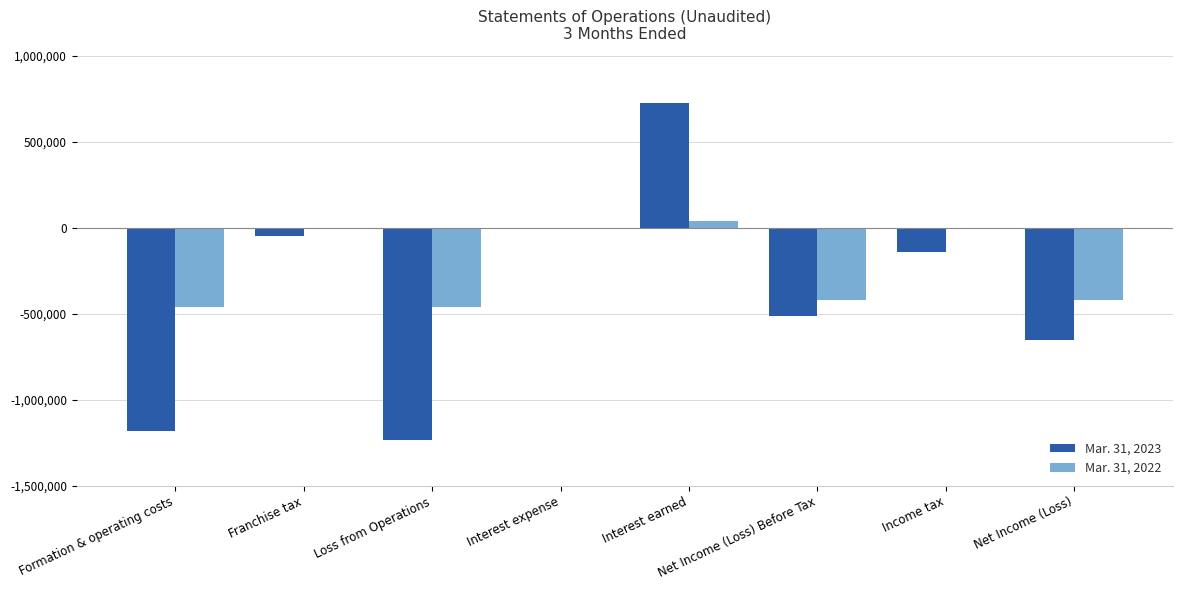

Between Formation & operating costs and Loss from Operations, which series saw the biggest shift?

Mar. 31, 2023